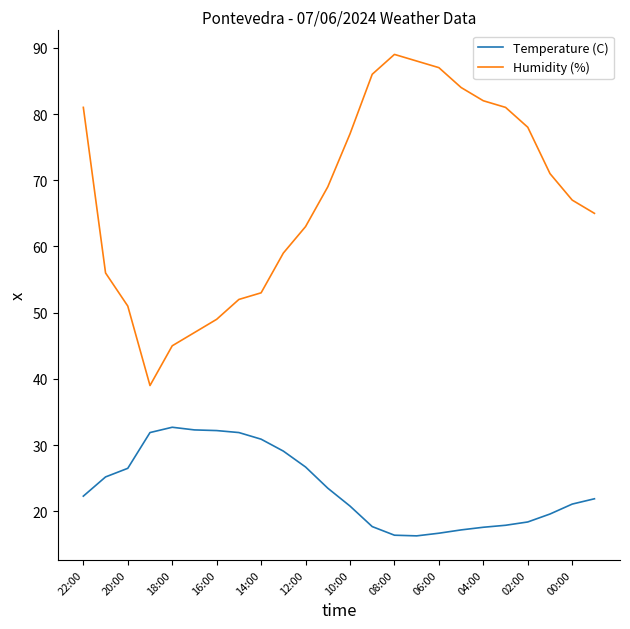

Which series has the largest range (max minus min)?

Humidity (%)